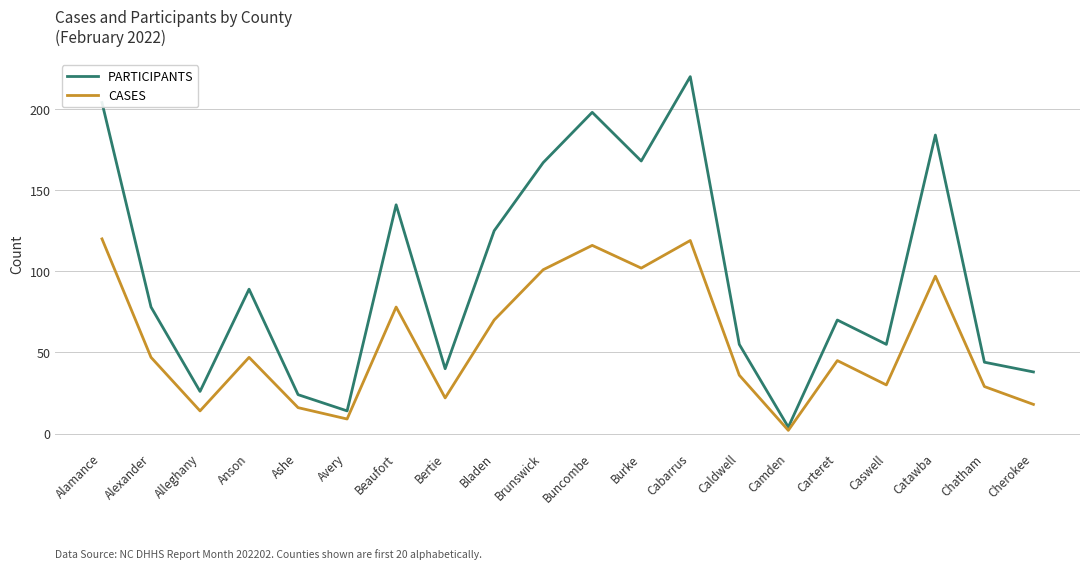

What is the minimum value for CASES?

2